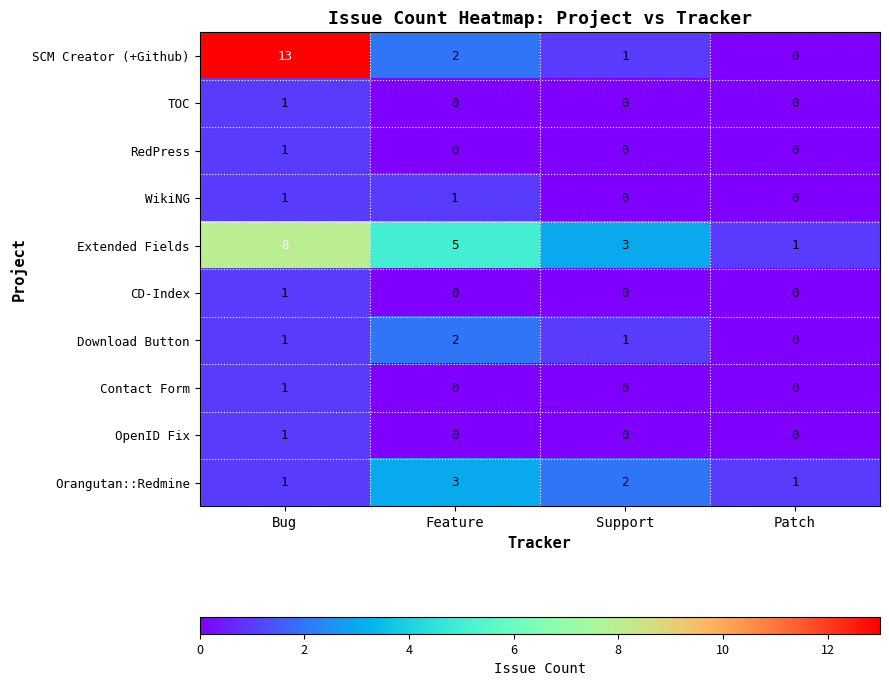

Which label corresponds to the largest value in the chart?

Bug